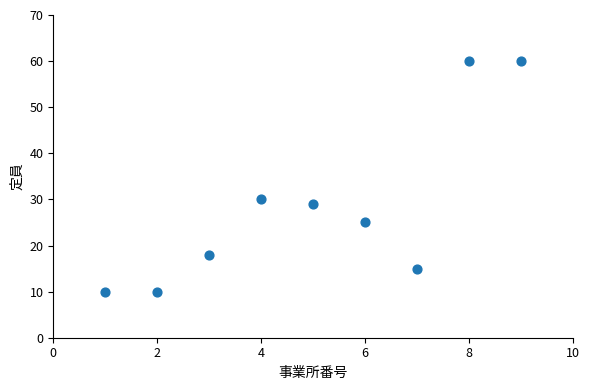

What is the average X value?

5